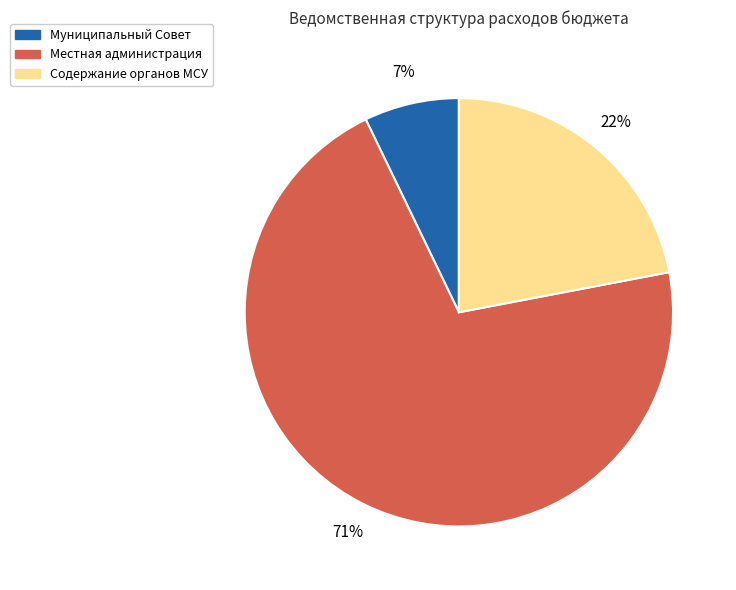

To the nearest percent, what portion does Содержание органов МСУ represent?

22%